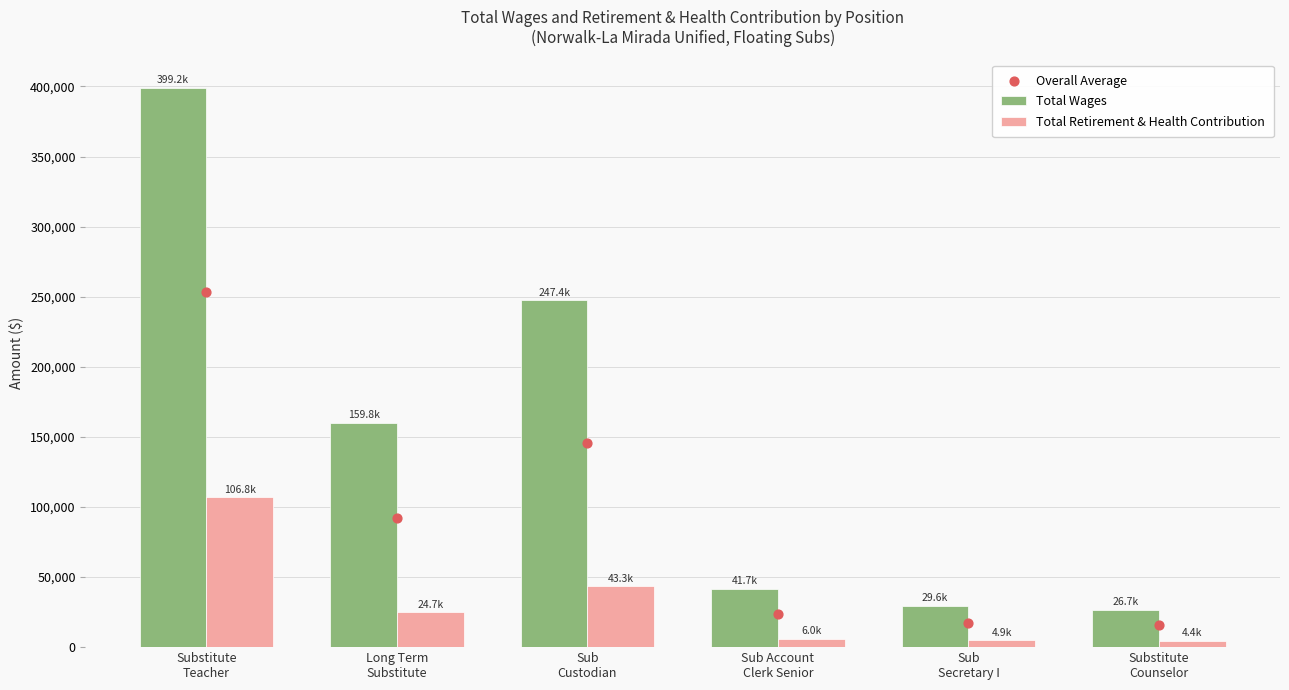

At which category is the sum across all series the highest?

Substitute
Teacher